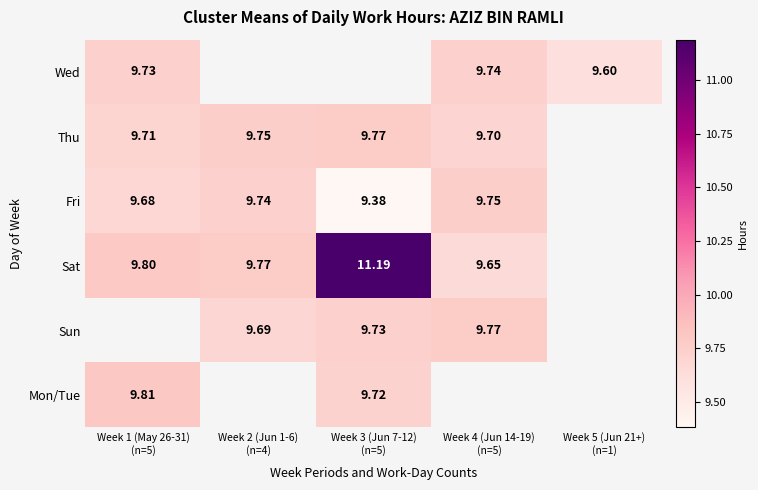

At how many categories does at least one series exceed 11?

1